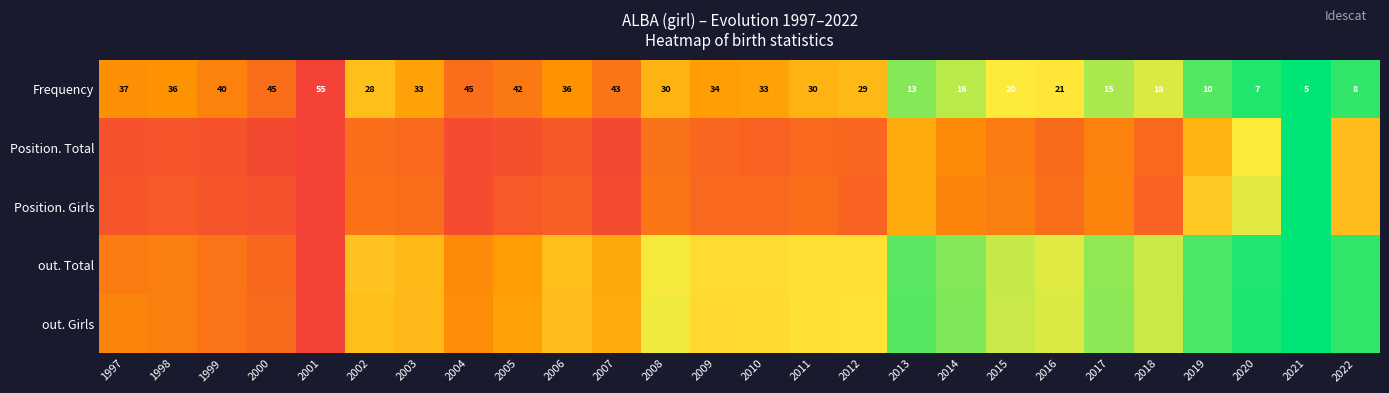

Is the value of Frequency at 1997 greater than the value of out. Girls at 1999?

No